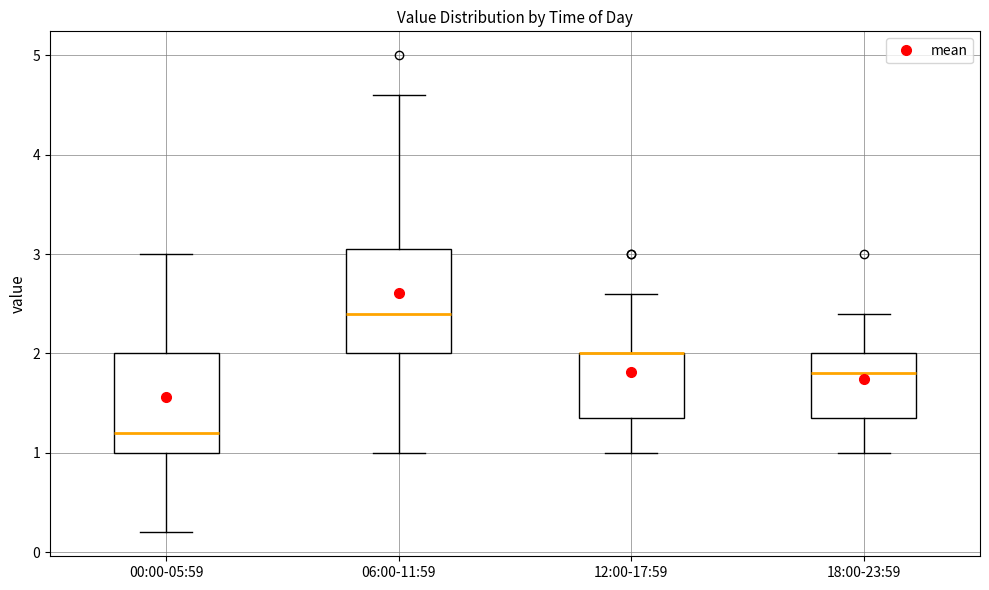

Where does the median line of the box for 00:00-05:59 sit on the y-axis? The values are not printed on the chart, so give them approximately, as read against the axis.

1.2